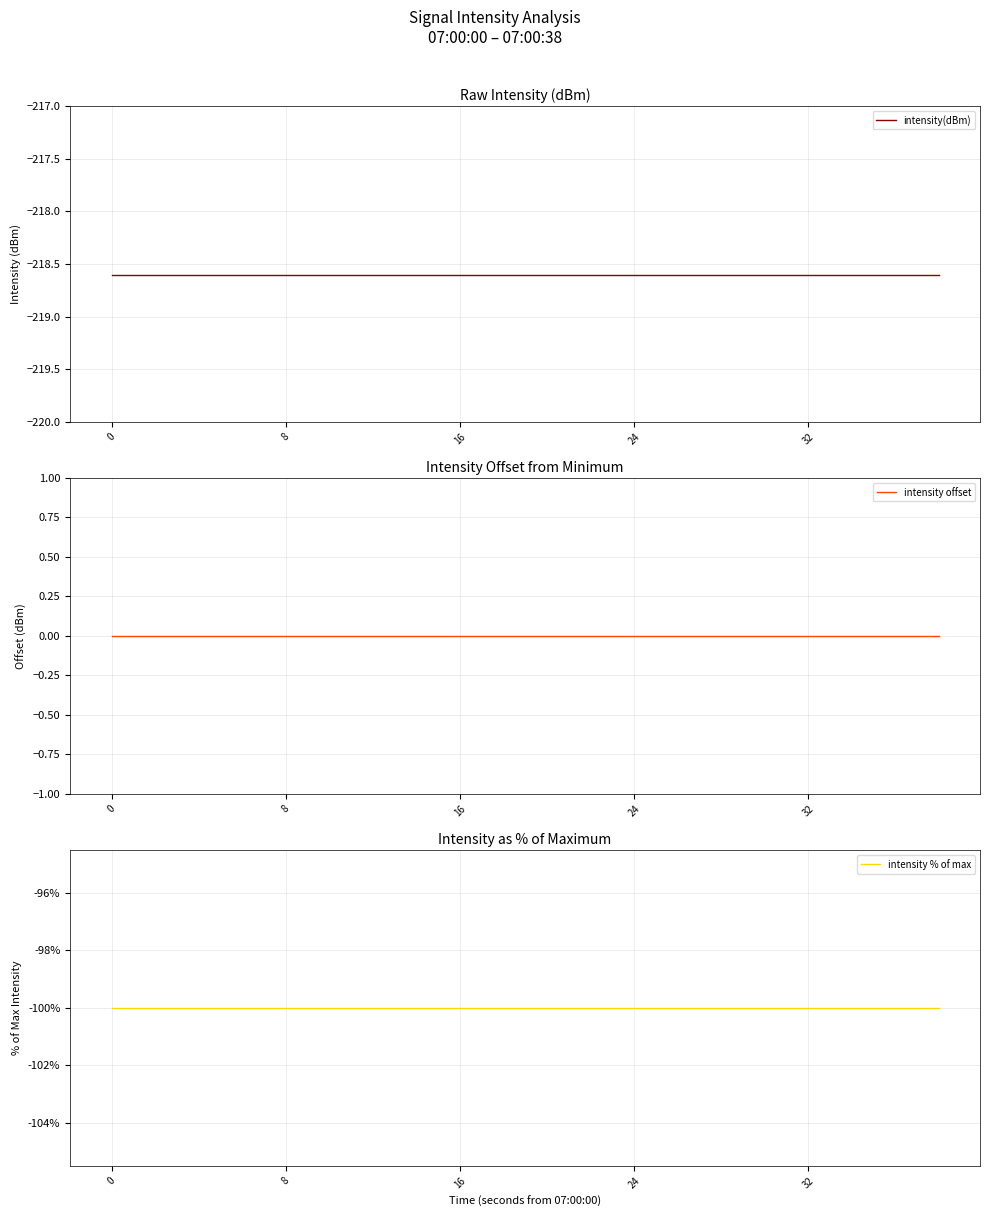

Rank the categories by intensity offset value from highest to lowest.

0, 8, 16, 24, 32, 5, 6, 7, 8, 9, 10, 11, 12, 13, 14, 15, 16, 17, 18, 19